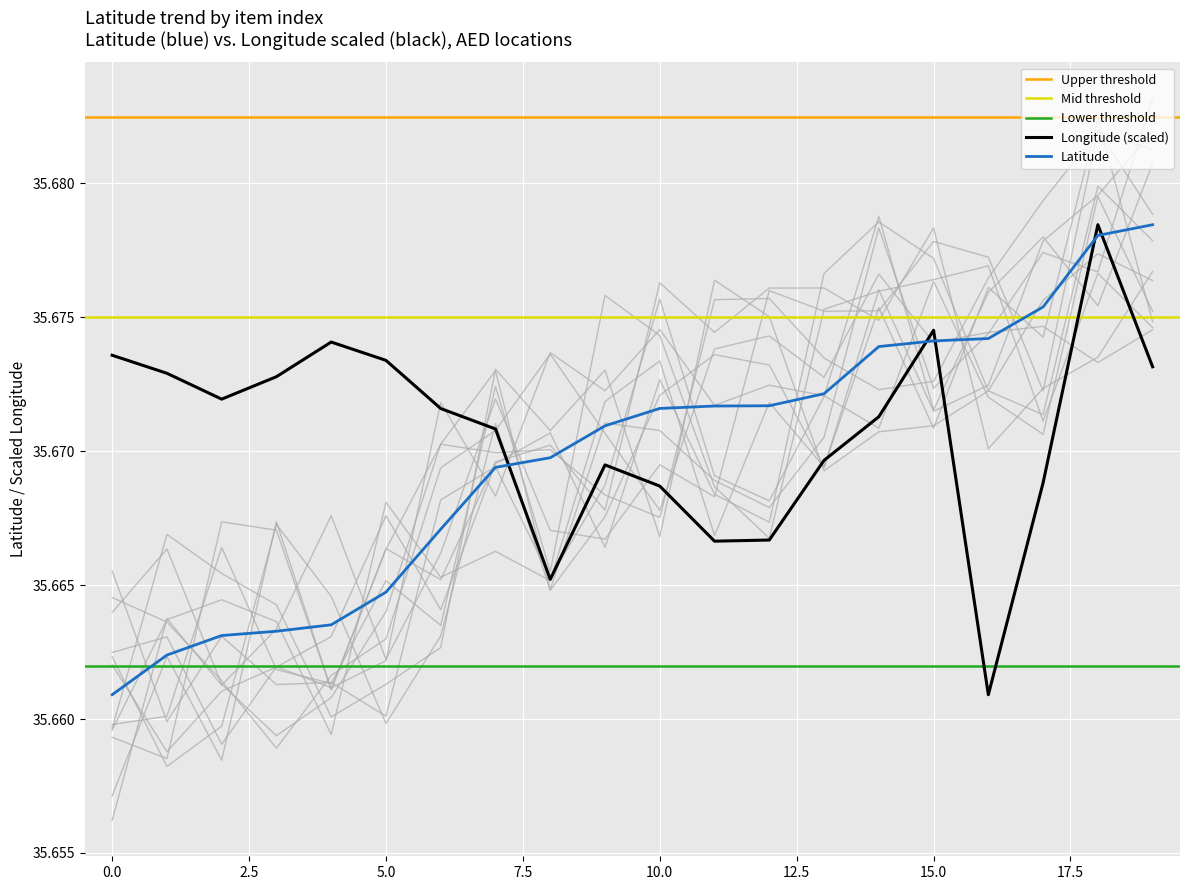

Reading right to left, transcribe all the data shown in this chart.

Latitude: 35.7	35.7	35.7	35.7	35.7	35.7	35.7	35.7	35.7	35.7	35.7	35.7	35.7	35.7	35.7	35.7	35.7	35.7	35.7	35.7
Longitude: 35.7	35.7	35.7	35.7	35.7	35.7	35.7	35.7	35.7	35.7	35.7	35.7	35.7	35.7	35.7	35.7	35.7	35.7	35.7	35.7